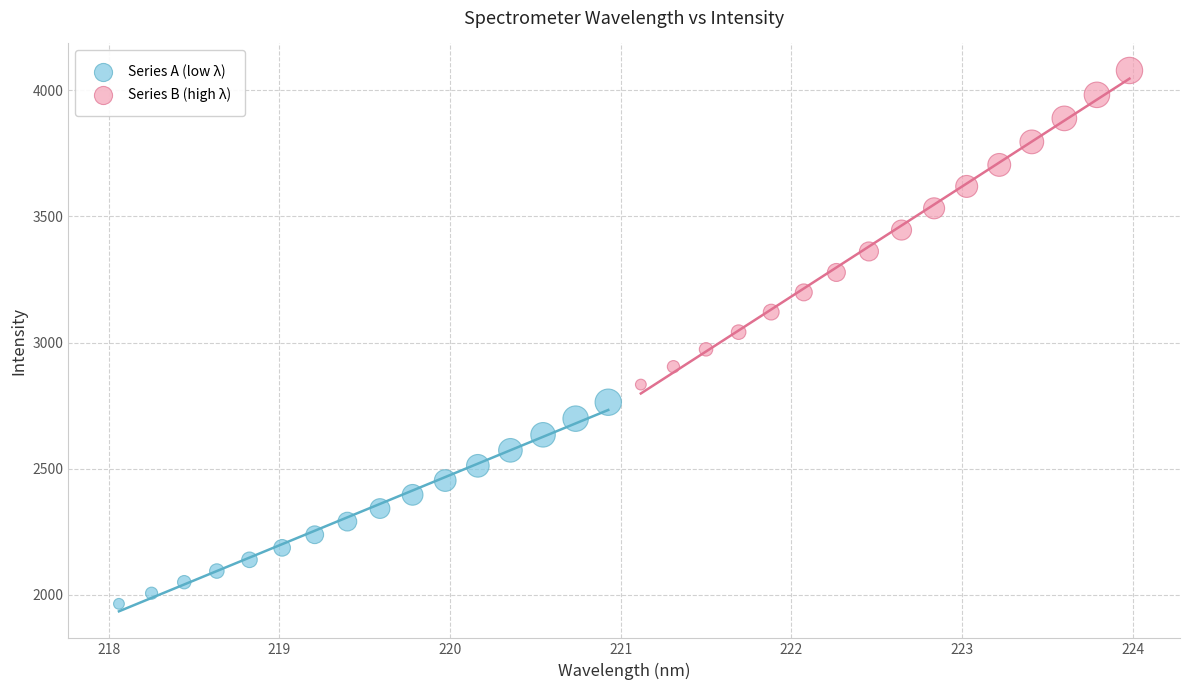

Which series has the widest spread of Y values?

Series B (high λ)